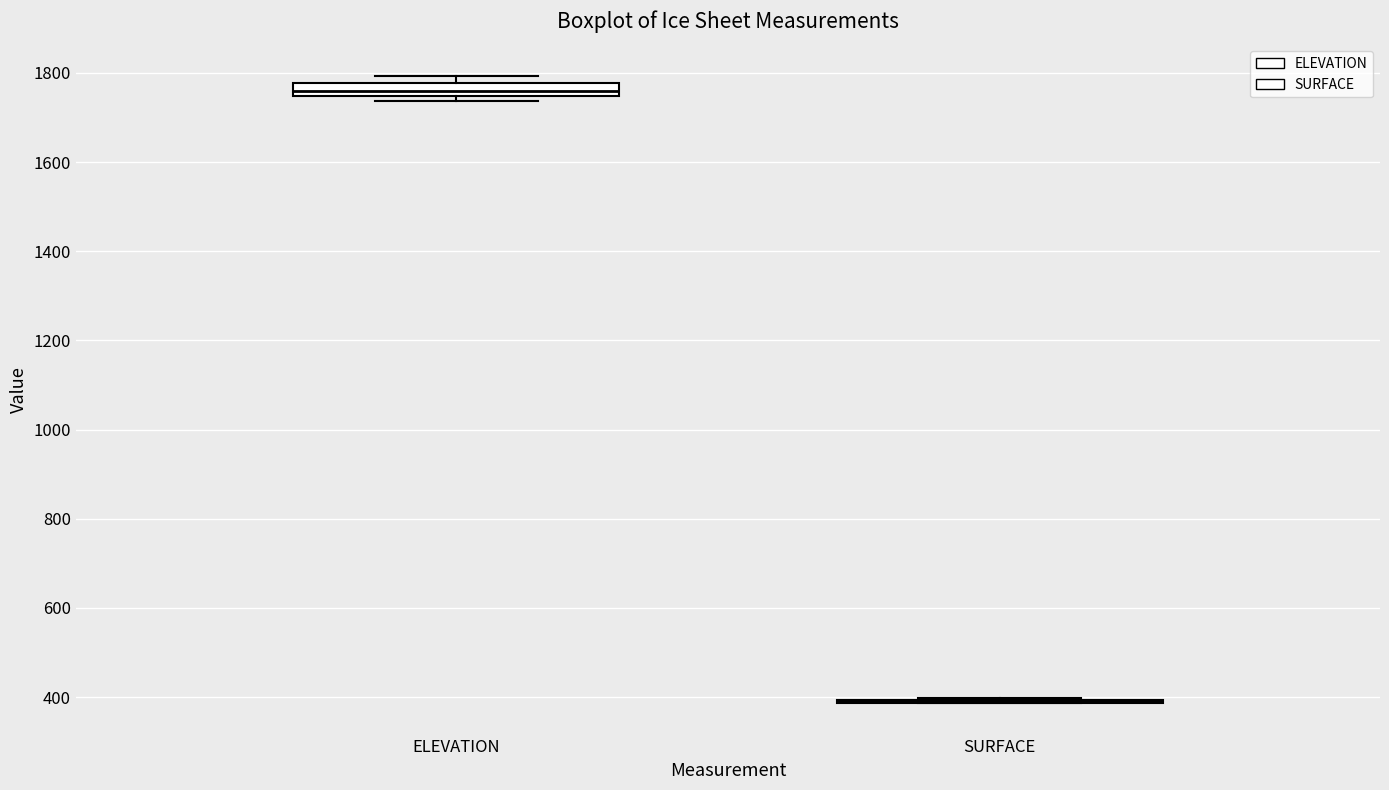

Comparing the boxes themselves (not the whiskers), which one is the tallest?

ELEVATION